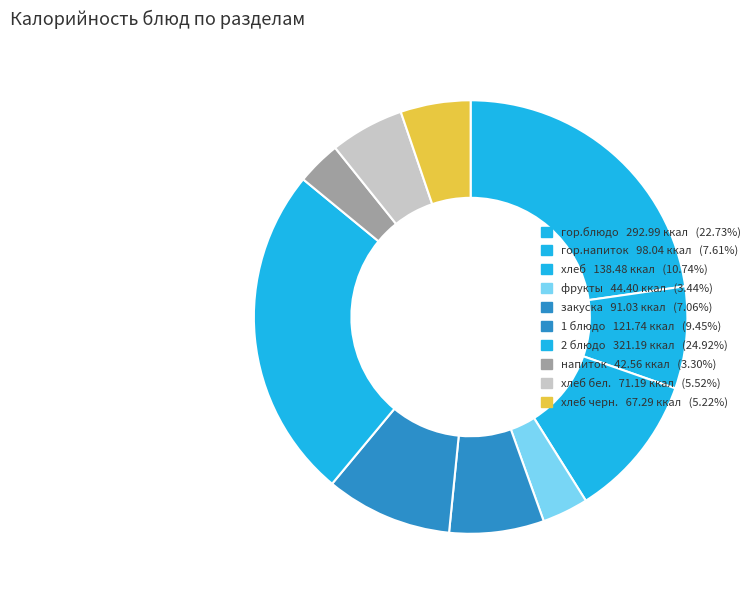

Count the number of slices in the pie.

10